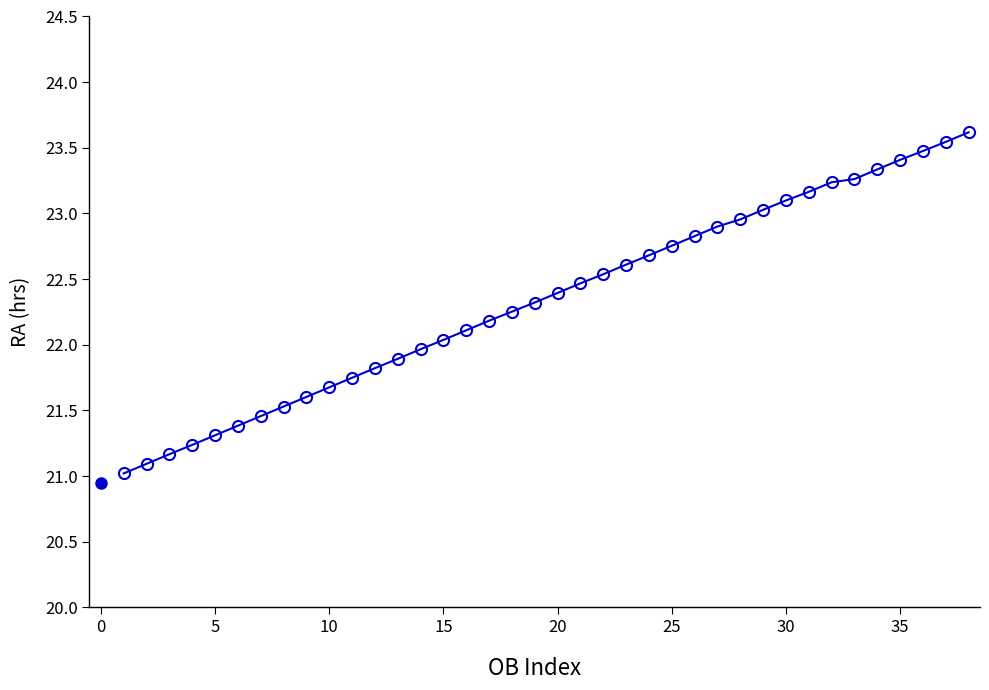

What is the minimum value shown in the chart?

21.0